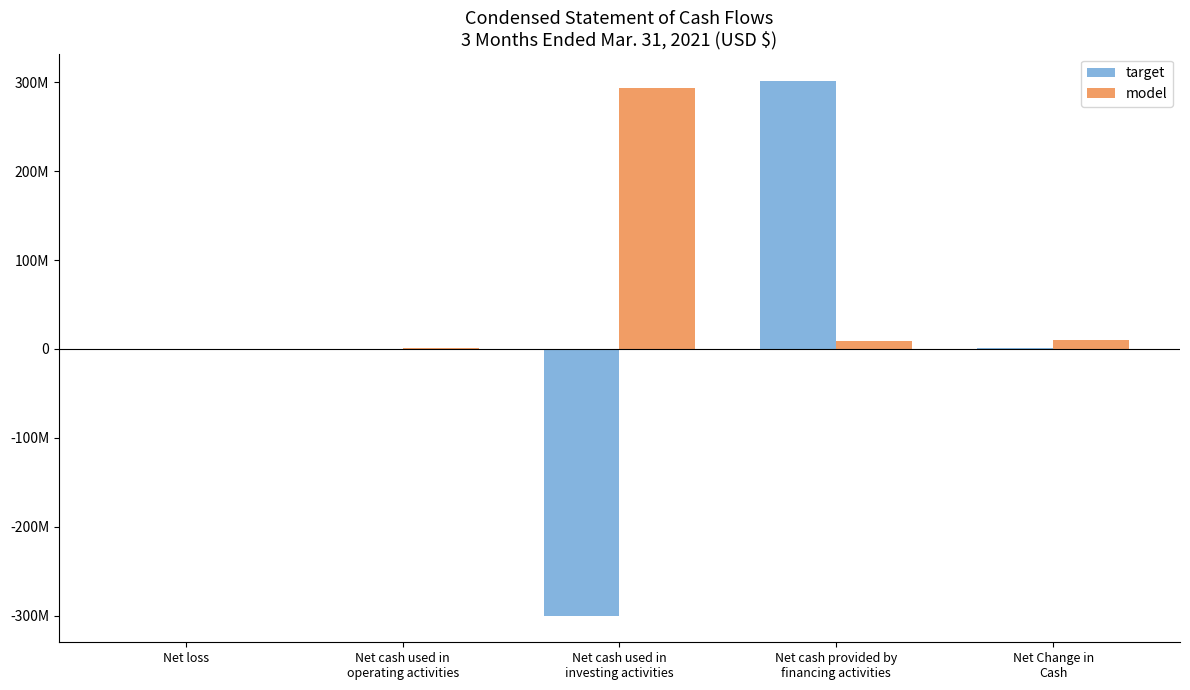

What are all the series names shown in the legend?

target, model